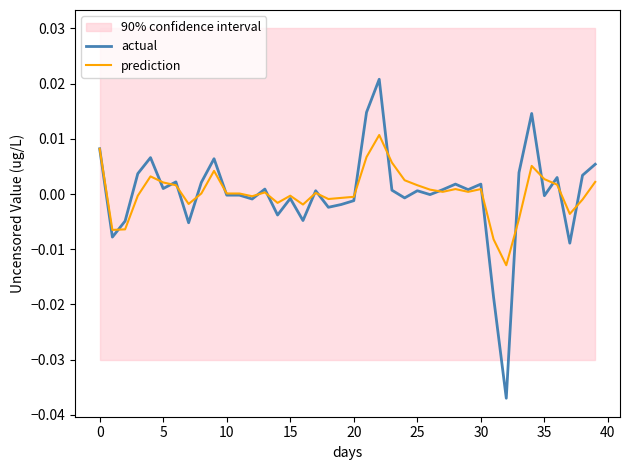

Which series changed the most between 45 and 18?

actual